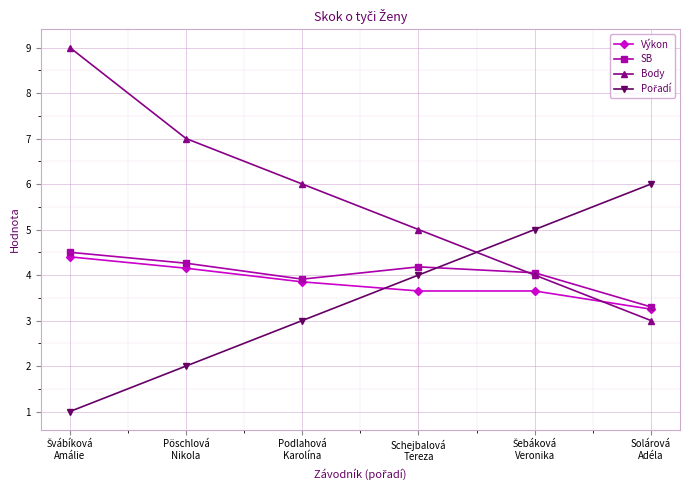

Which series has the widest spread of values?

Body